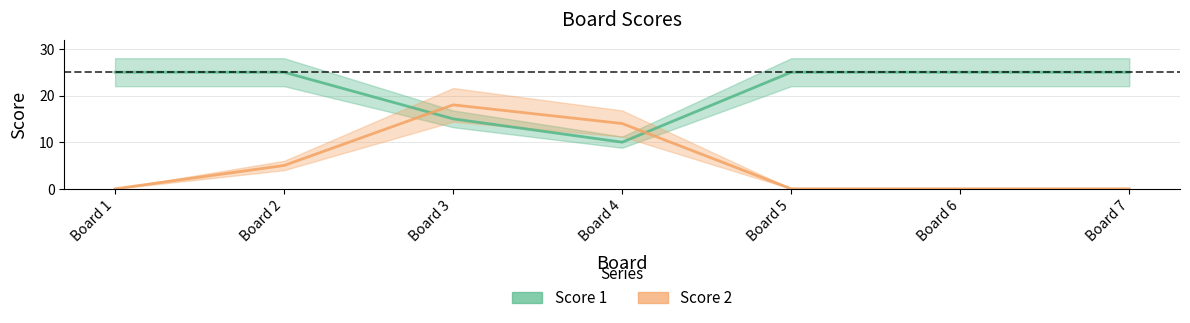

At which category does the chart reach its peak across all series?

Board 1